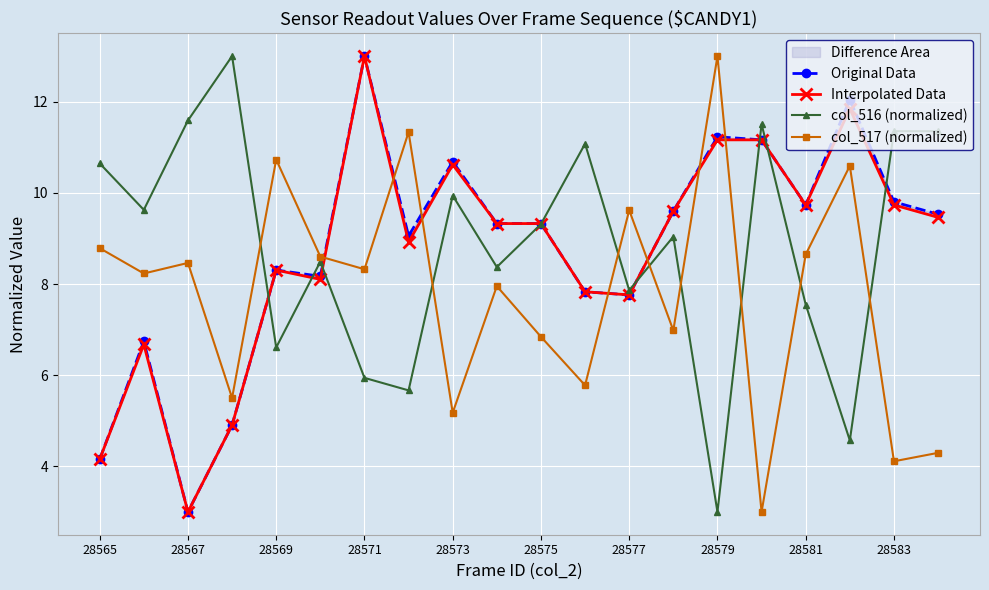

What is the value of the col_516 (normalized) point at the 15th from the left?

3.0